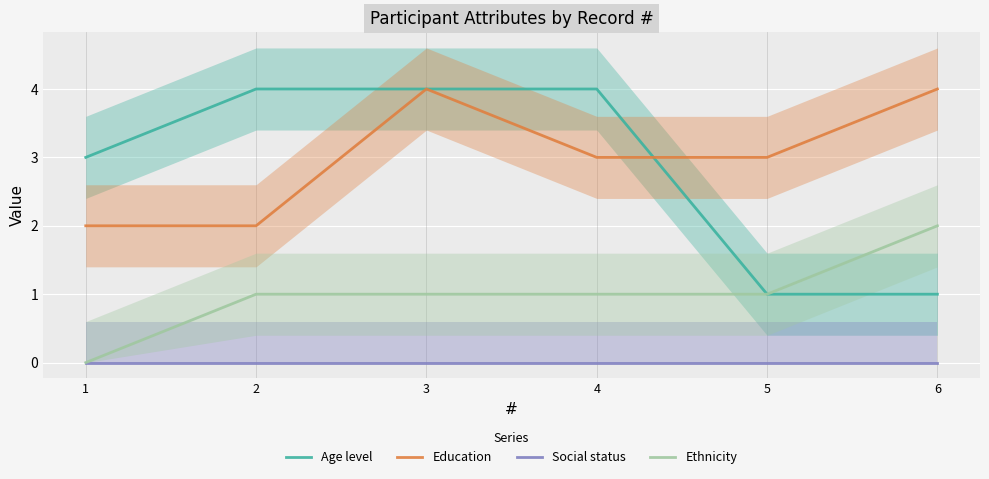

Between which two adjacent categories do Age level and Education first intersect?

4 and 5